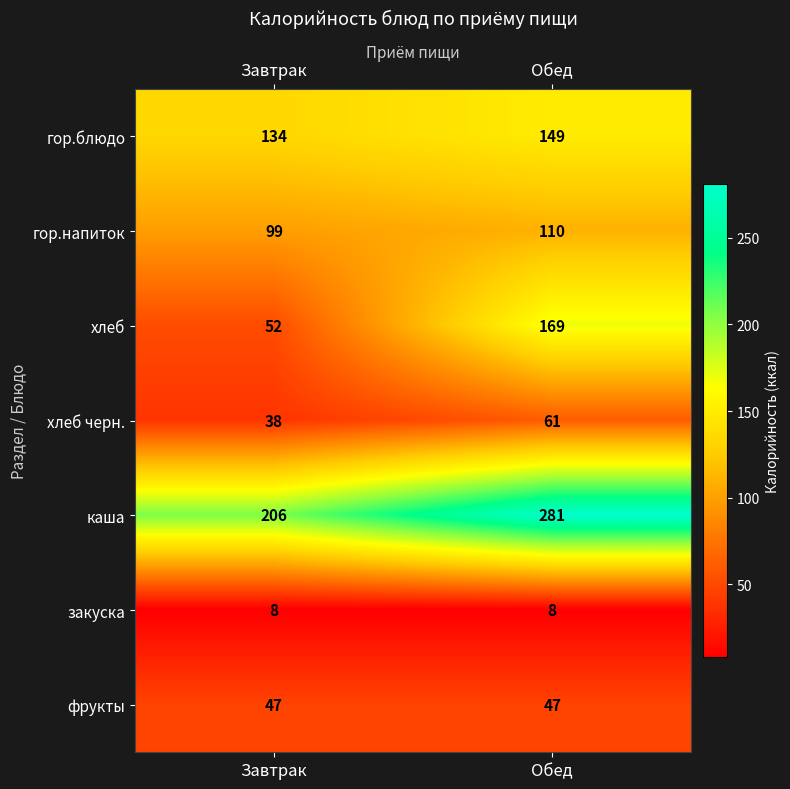

What is the total value across all series at Завтрак?

584